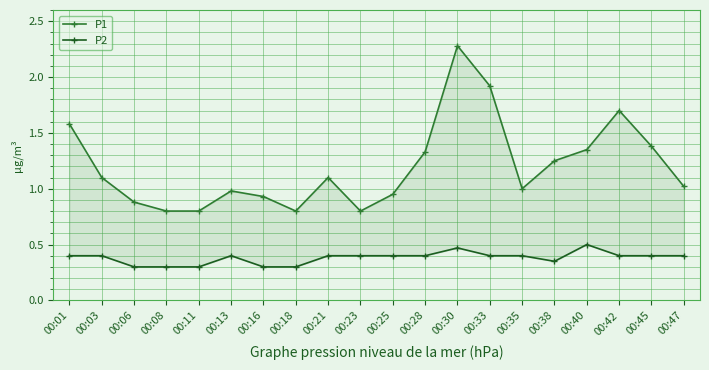

Between 00:08 and 00:06, which is larger?

00:06